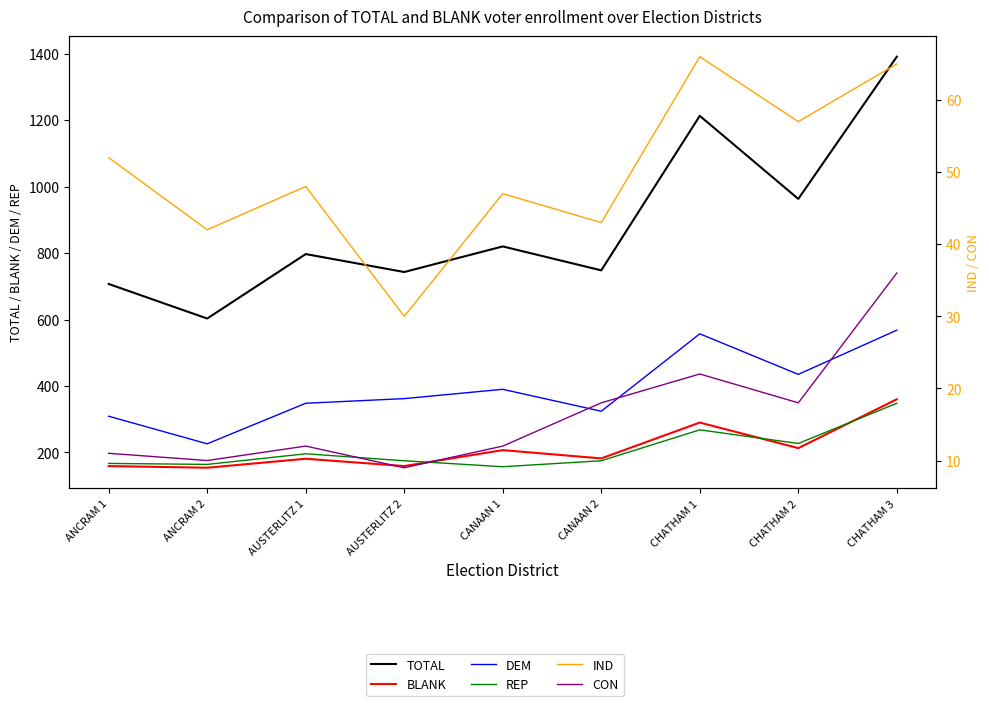

The REP series shows 249 at ANCRAM 1. True or false?

False